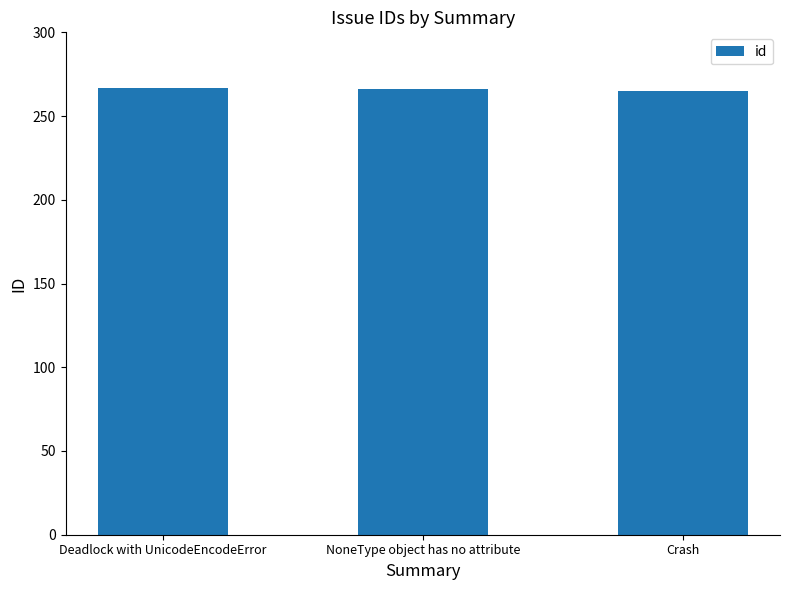

Are the bars horizontal?

No